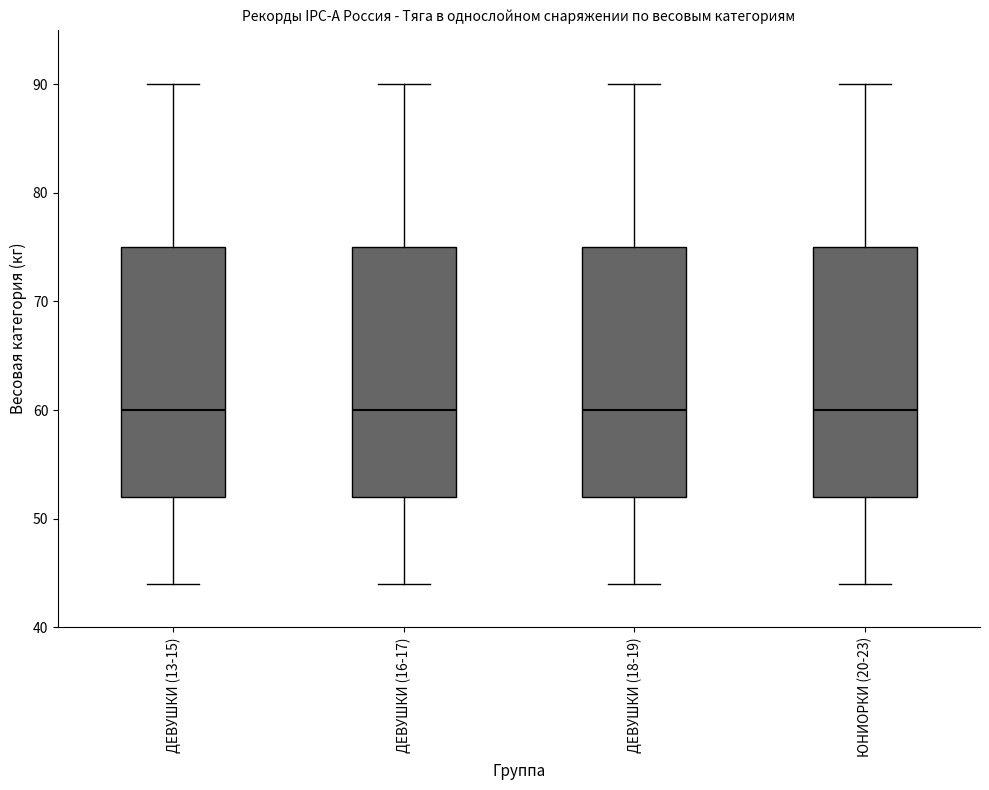

Reading left to right, transcribe this box plot: for each box, give where its median line is, the range the box spans, and where its two whiskers end, as read against the y-axis. The values are not printed on the chart, so give them approximately, as read against the axis.

ДЕВУШКИ (13-15): median 60, box 52 to 75, whiskers 44 to 90
ДЕВУШКИ (16-17): median 60, box 52 to 75, whiskers 44 to 90
ДЕВУШКИ (18-19): median 60, box 52 to 75, whiskers 44 to 90
ЮНИОРКИ (20-23): median 60, box 52 to 75, whiskers 44 to 90